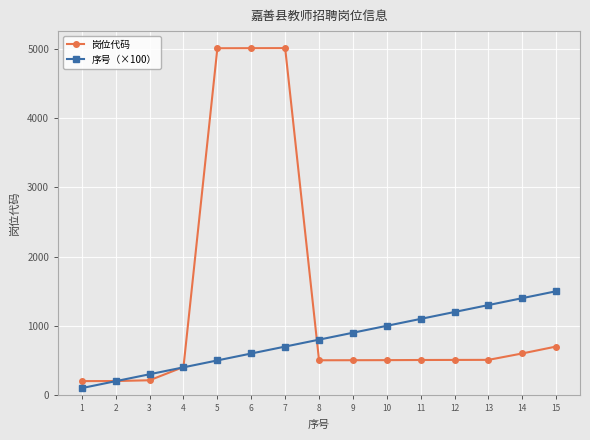

What is the difference between the highest and lowest values at 3?

87